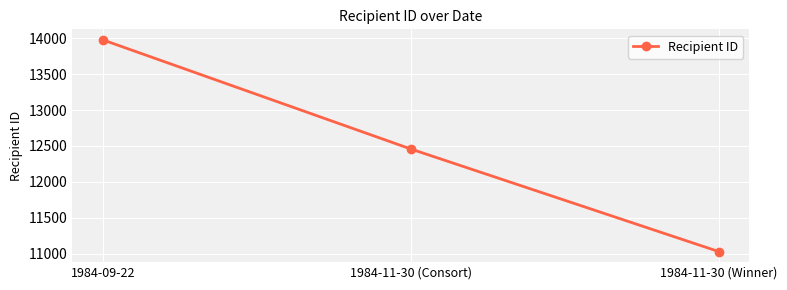

How many data points are less than 12458?

1